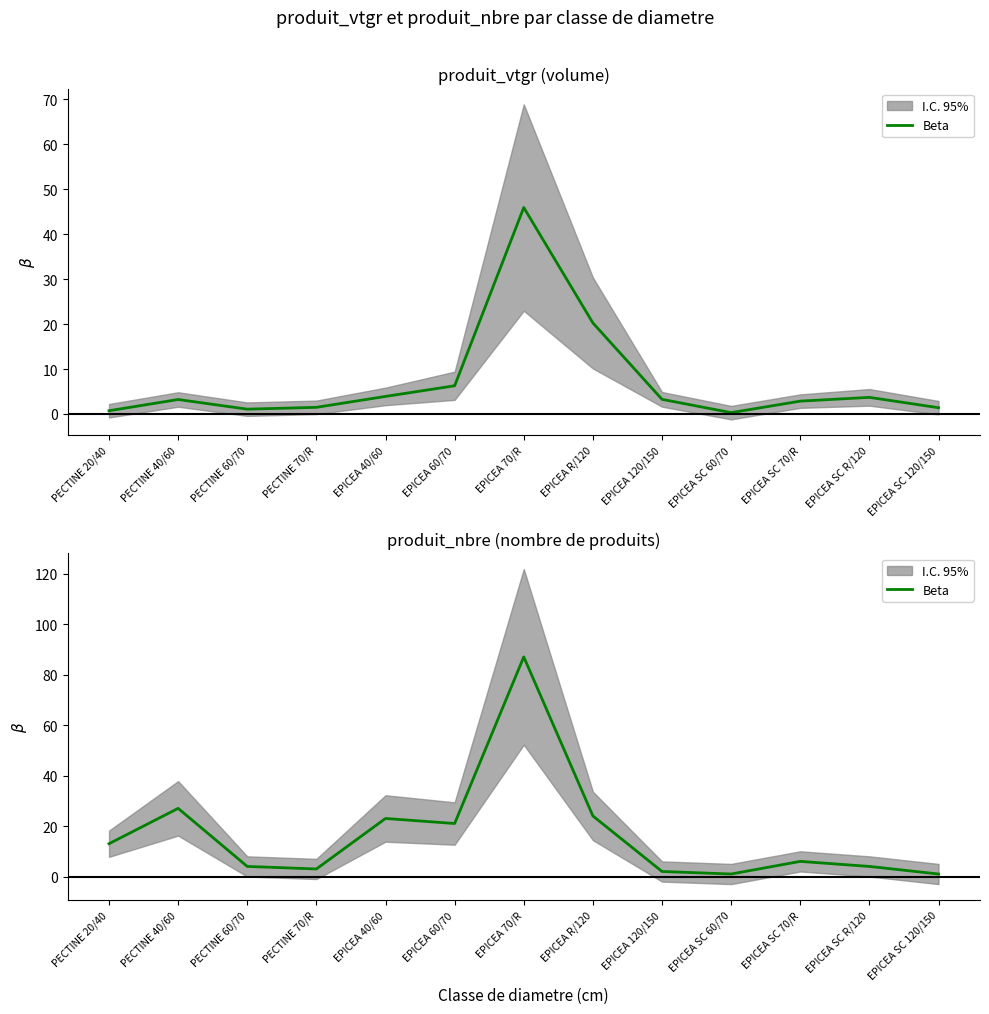

Where is the data nearest to the value 44?

PECTINE 40/60